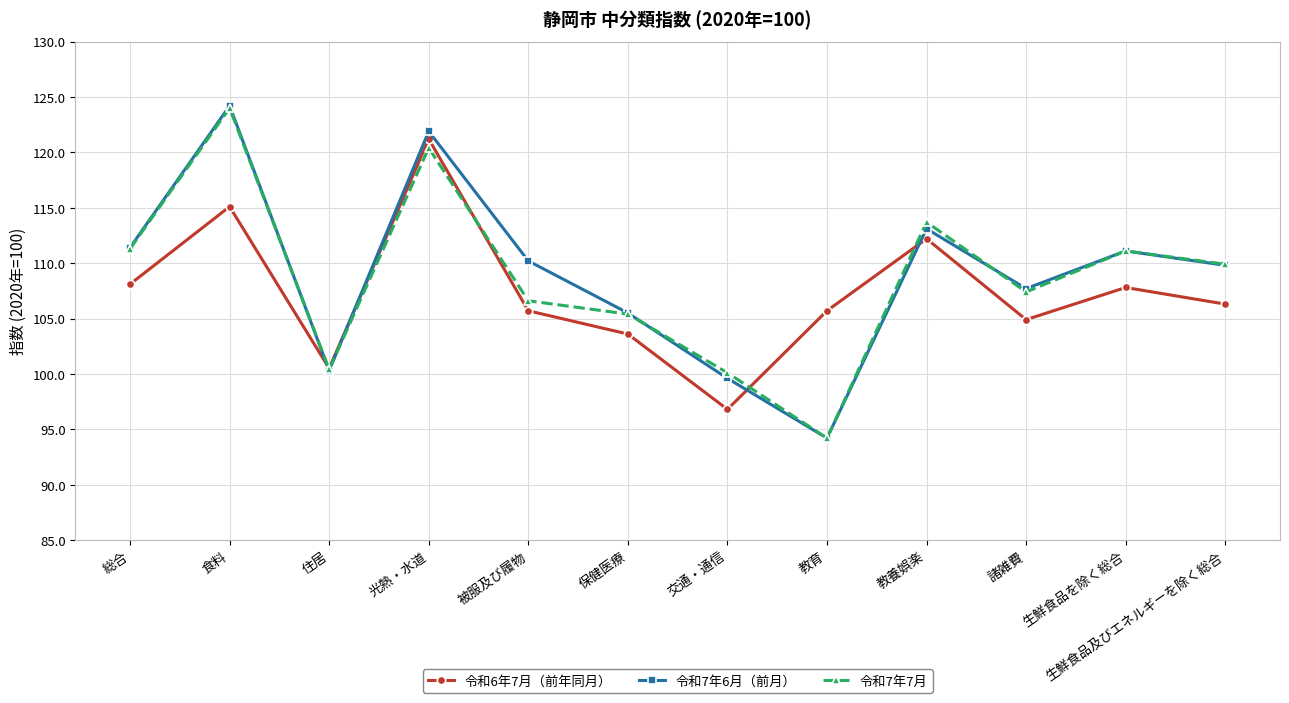

Does the chart display data point markers on the line(s)?

Yes